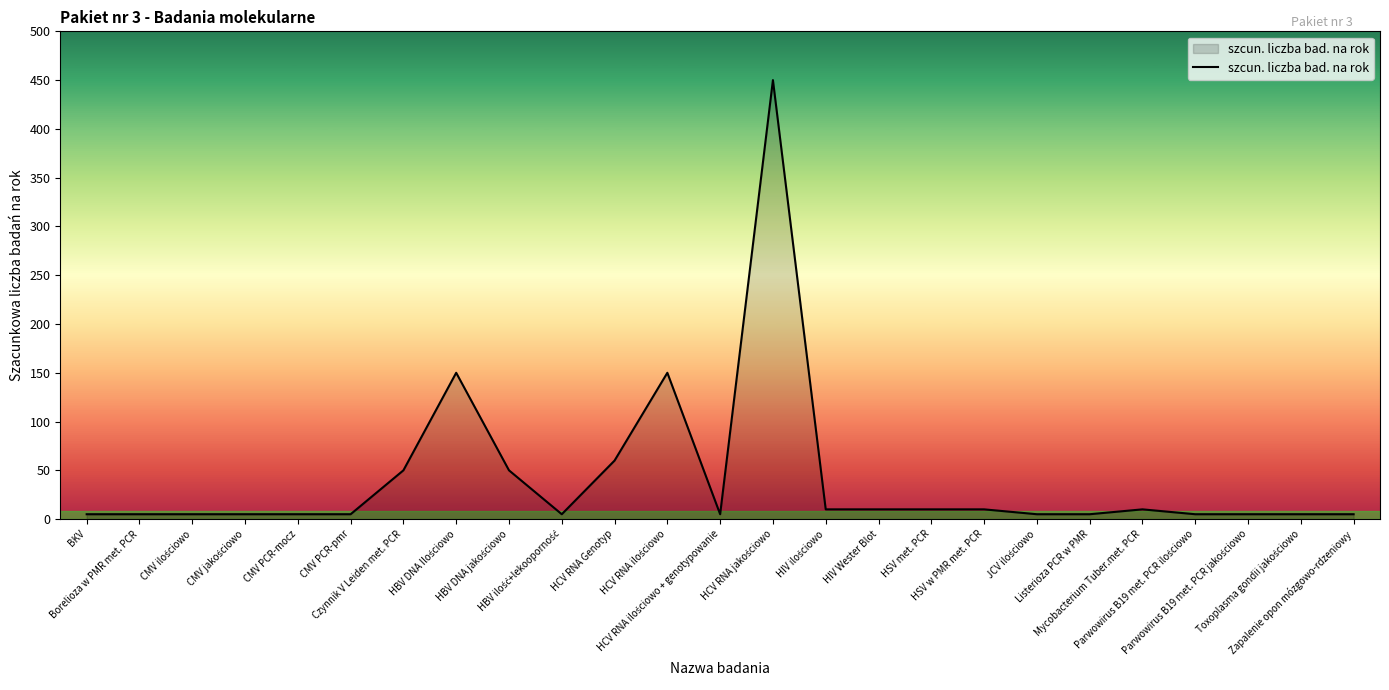

What is the difference between the maximum and minimum values?

445